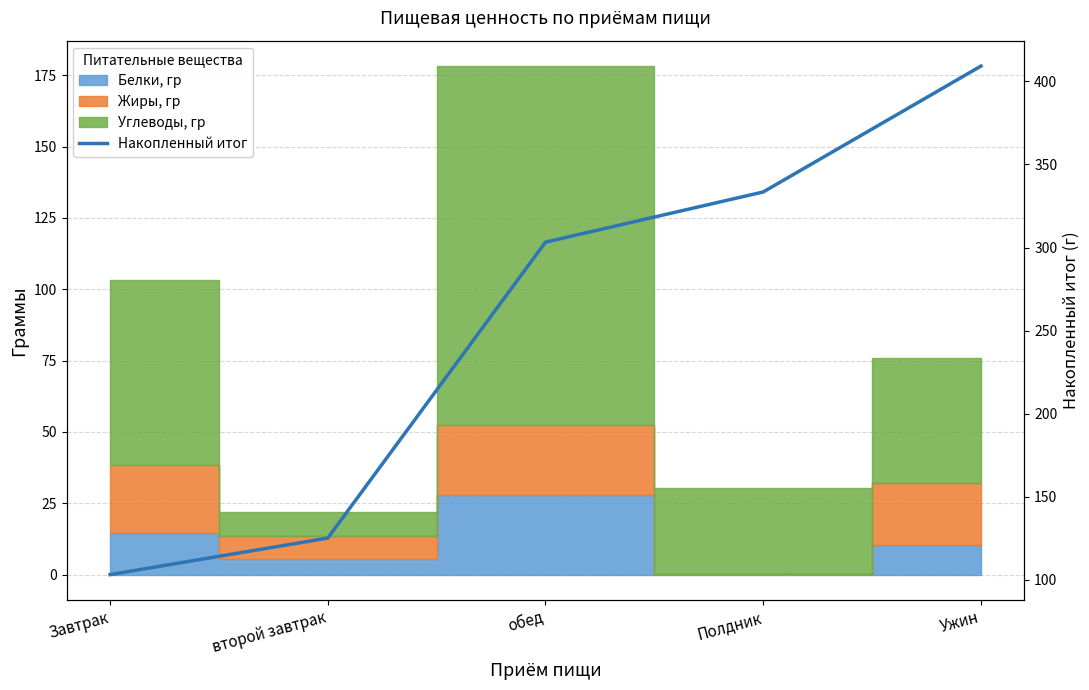

List the labels in order of value, smallest first.

Завтрак, второй завтрак, обед, Полдник, Ужин